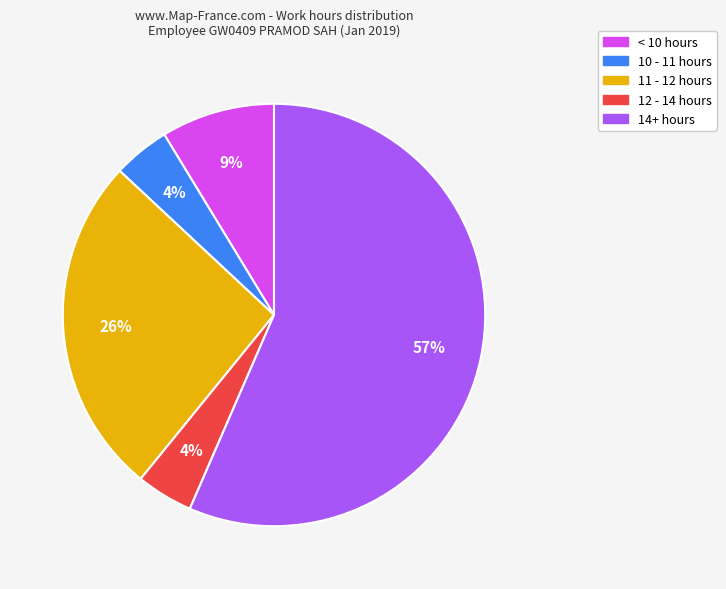

To the nearest percent, what is the average slice percentage?

20%